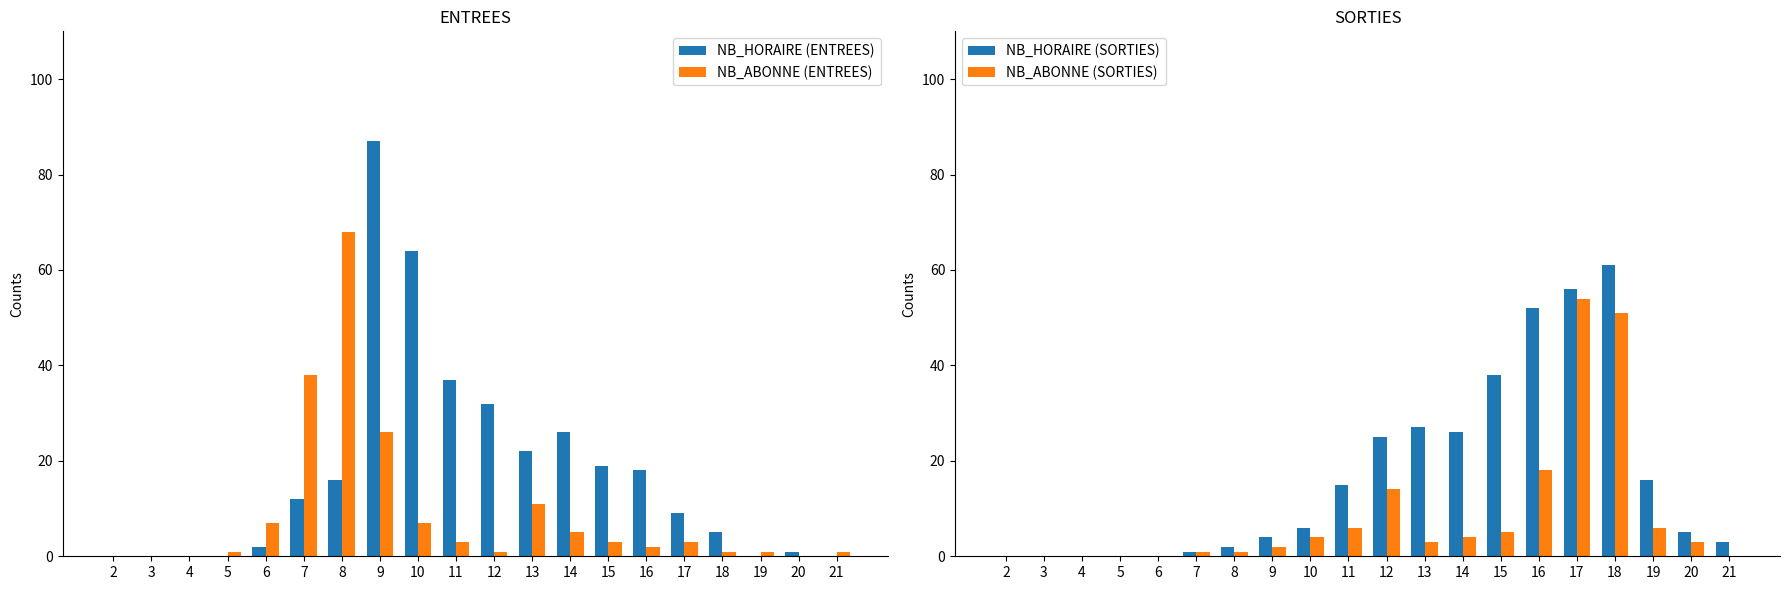

Which category has the highest value in the NB_HORAIRE (ENTREES) series?

9